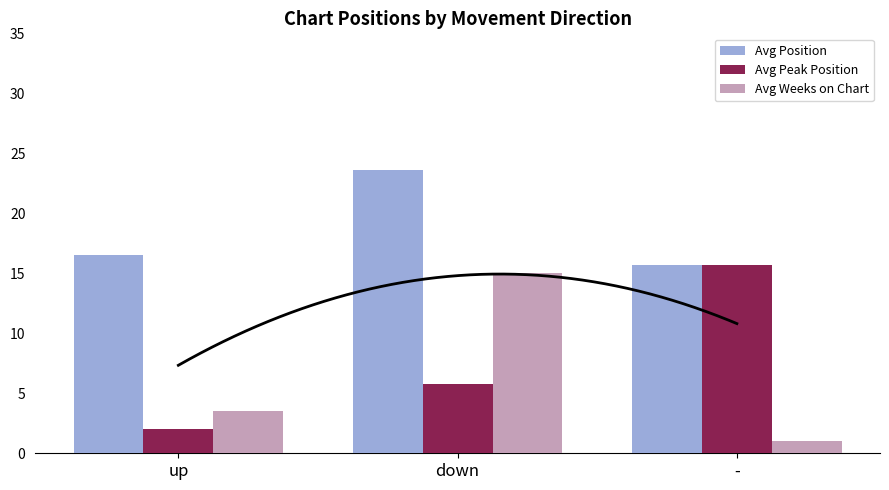

What is the label of the 1st bar from the left?

up